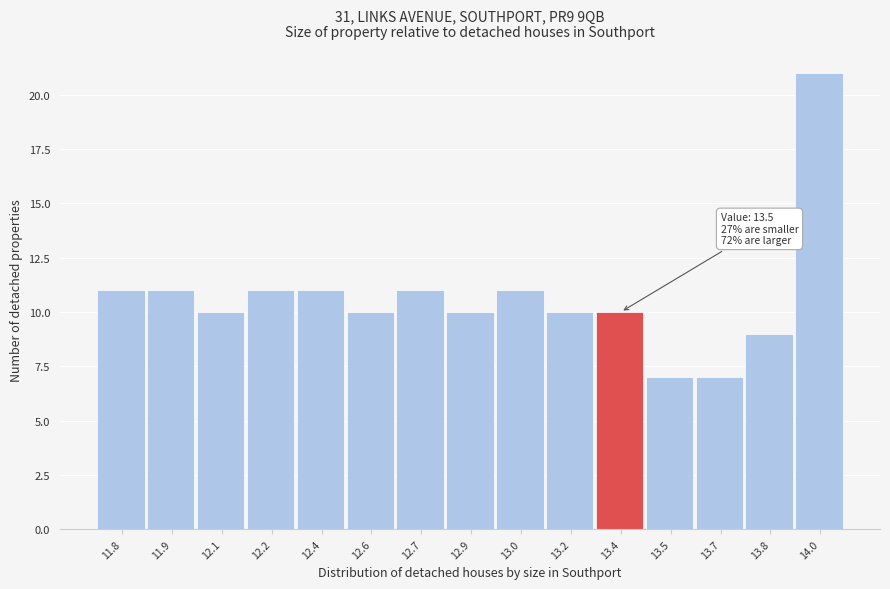

Reading right to left, extract all data points from this chart.

14.0=21	13.8=9	13.7=7	13.5=7	13.4=10	13.2=10	13.0=11	12.9=10	12.7=11	12.6=10	12.4=11	12.2=11	12.1=10	11.9=11	11.8=11